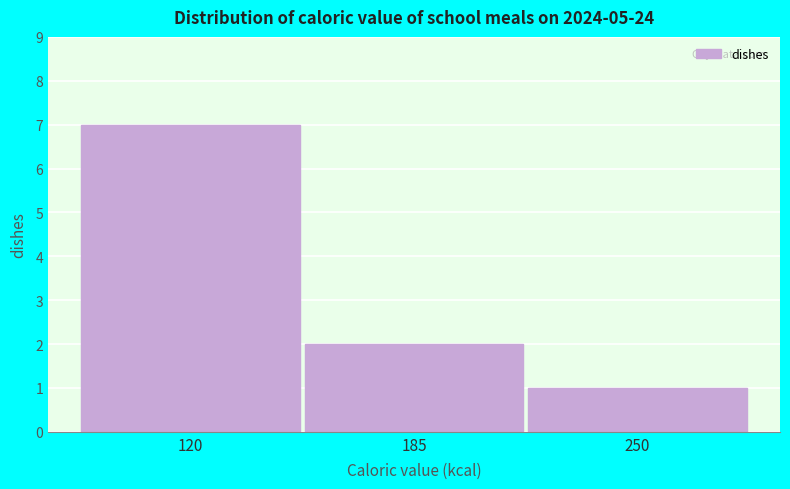

Which range on the x-axis has the tallest bar?

90 to 150